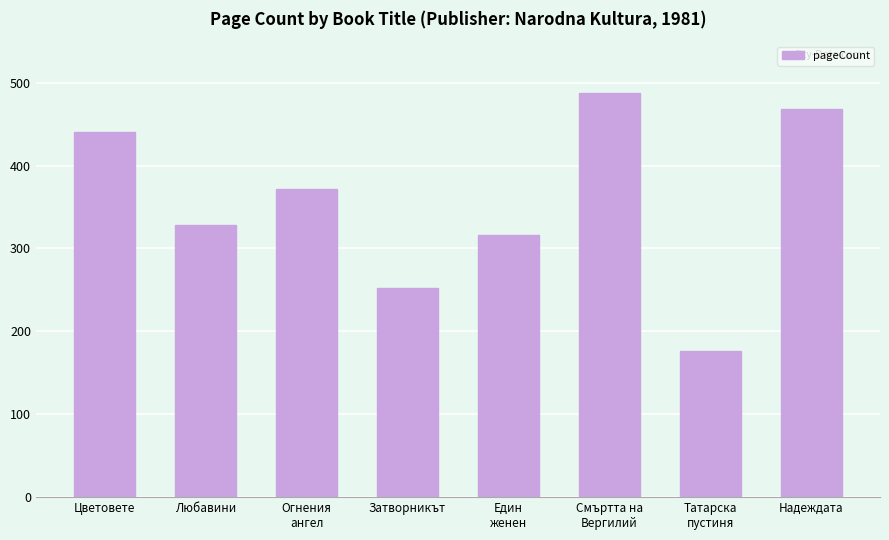

What is the change in value from Затворникът to Смъртта на
Вергилий?

+236